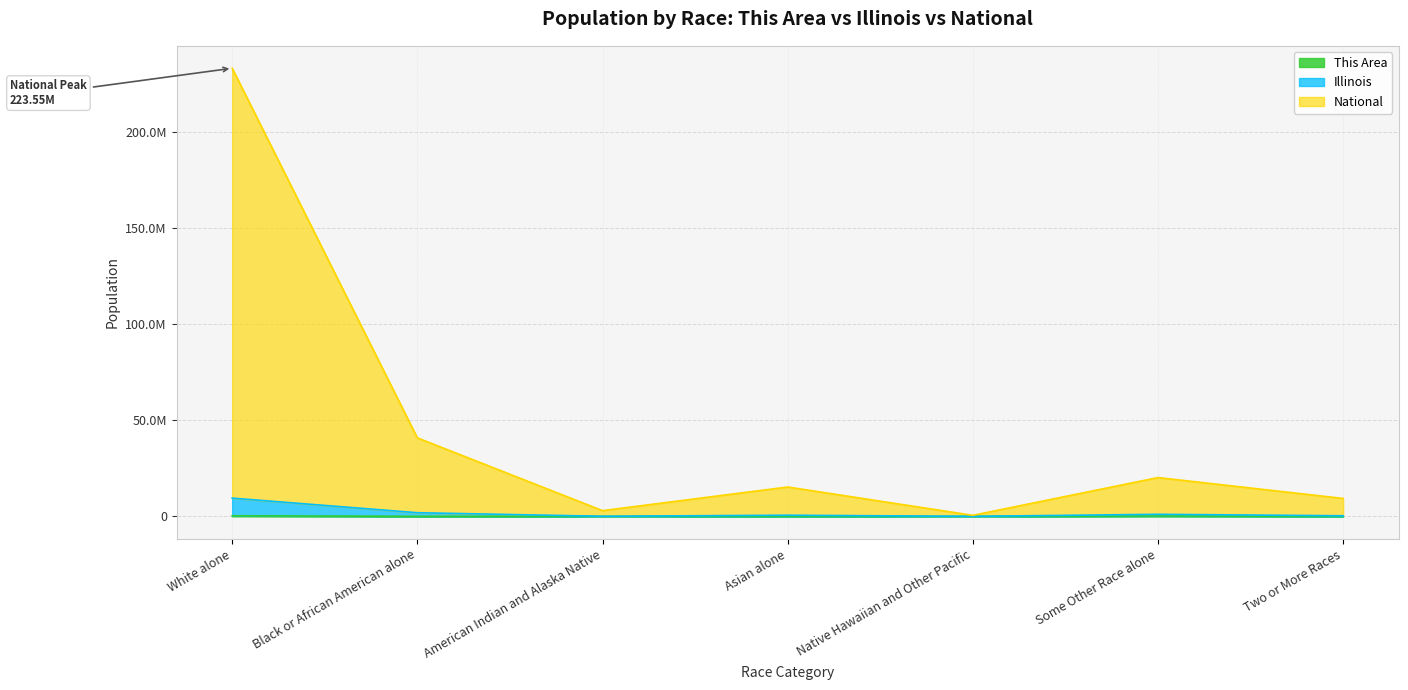

True or false: Illinois and National intersect in this chart.

False